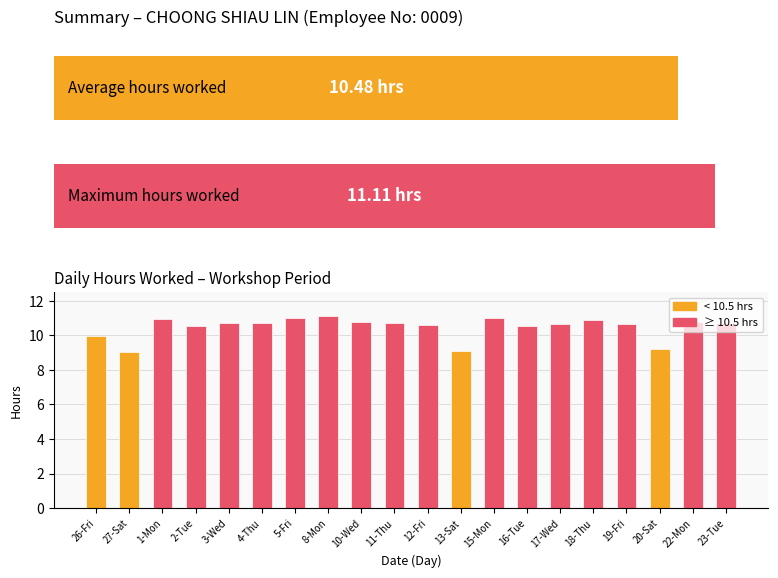

How many categories are shown in the chart?

20